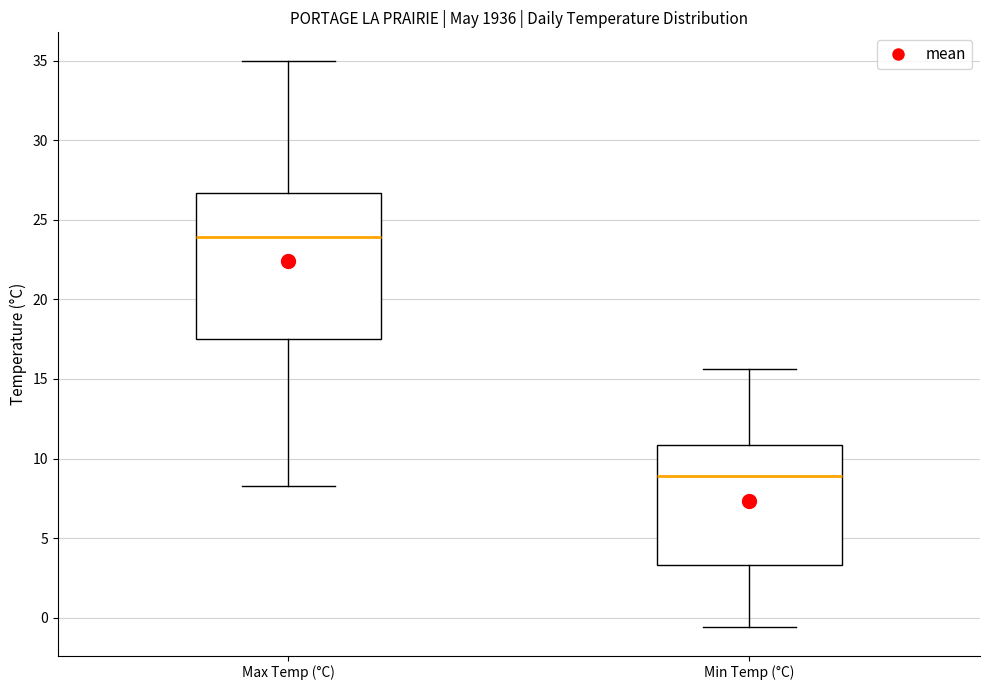

Reading left to right, transcribe this box plot: for each box, give where its median line is, the range the box spans, and where its two whiskers end, as read against the y-axis. The values are not printed on the chart, so give them approximately, as read against the axis.

Max Temp (°C): median 24.0, box 17.5 to 26.5, whiskers 8.5 to 35.0
Min Temp (°C): median 9.0, box 3.5 to 11.0, whiskers -0.5 to 15.5